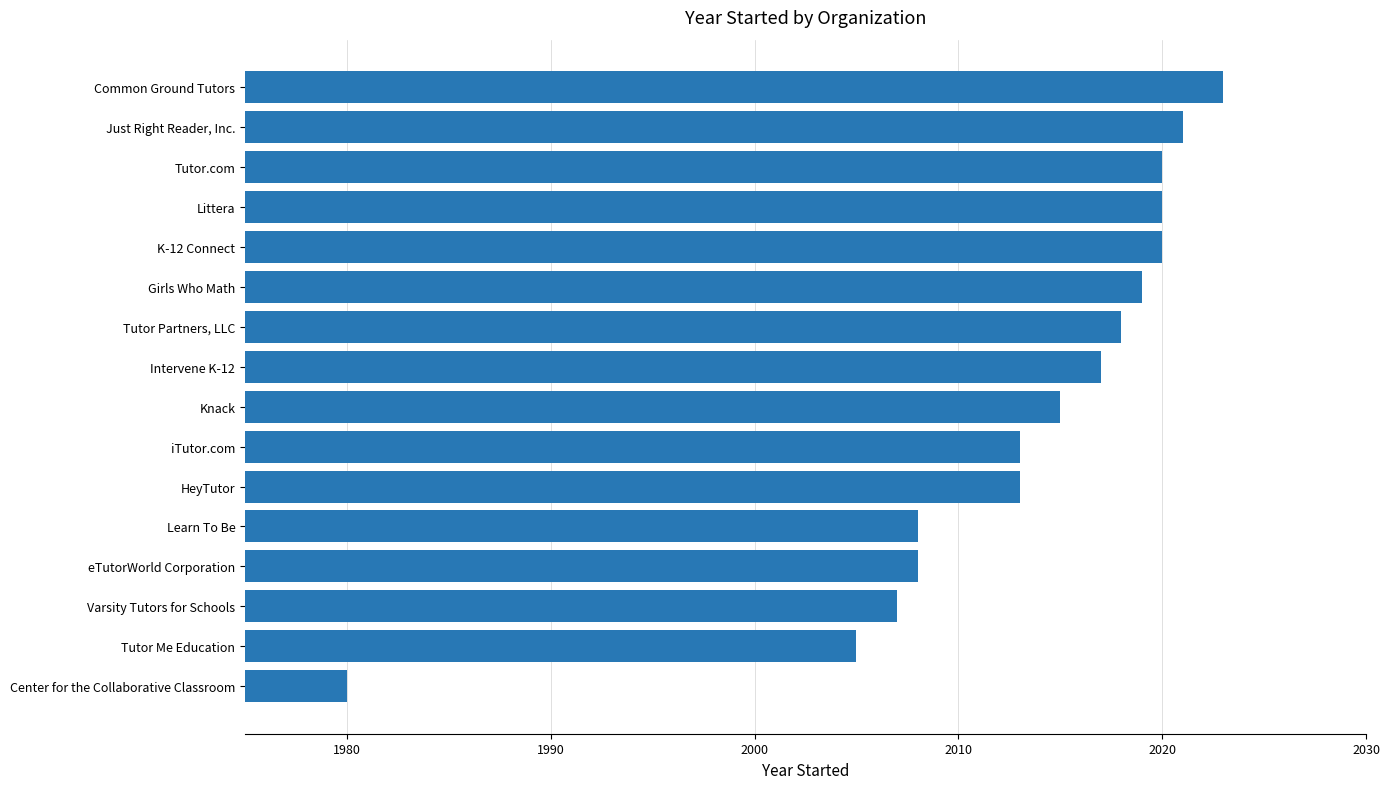

The value at Just Right Reader, Inc. is 2884. True or false?

False